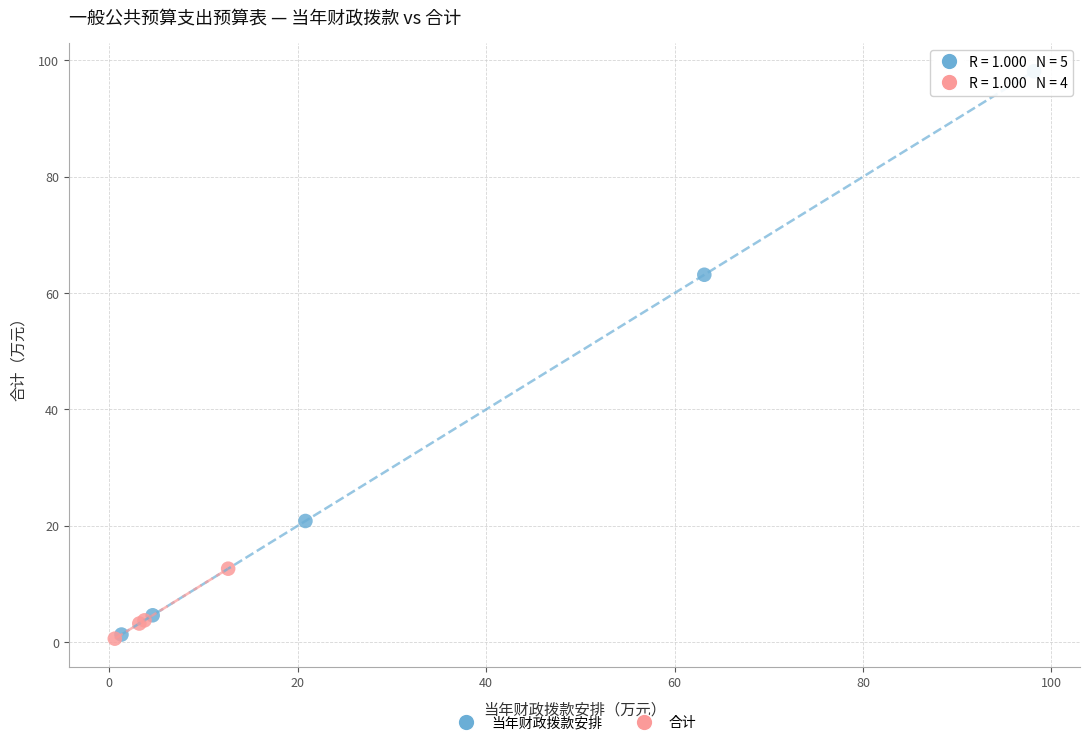

Which series has the largest Y range (max minus min)?

当年财政拨款安排